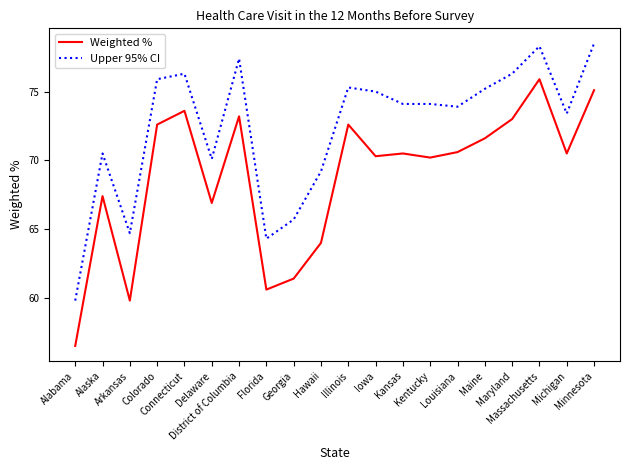

What is the total value across all series at Alaska?

137.9